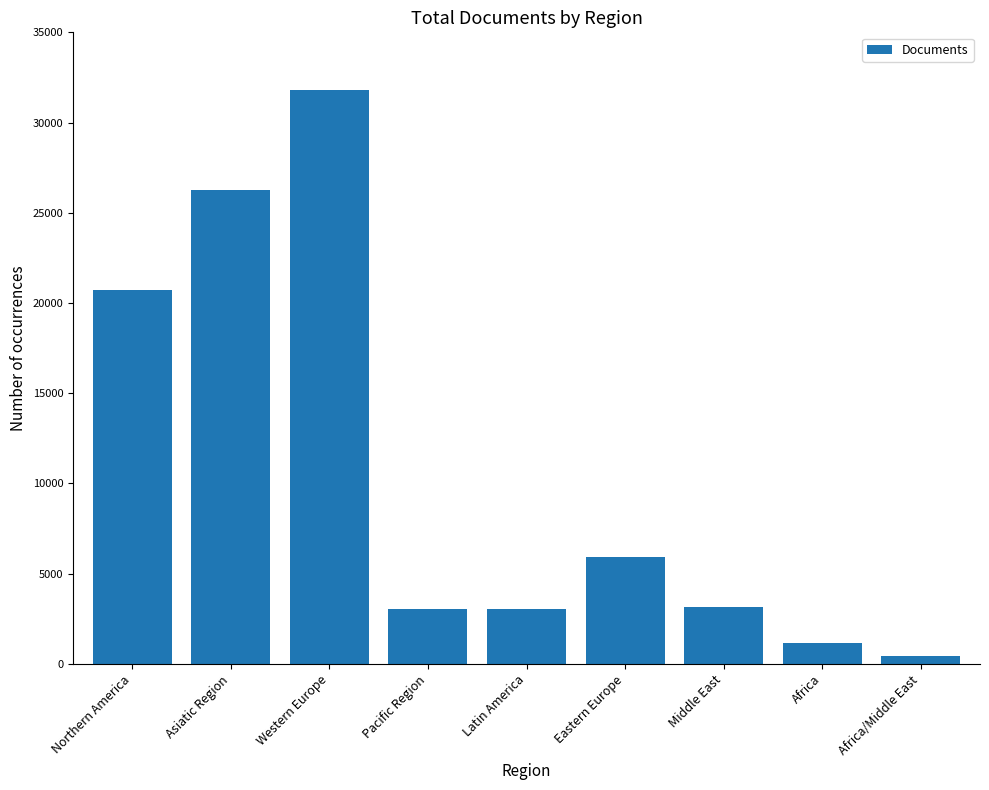

What is the approximate value at Latin America?

3024